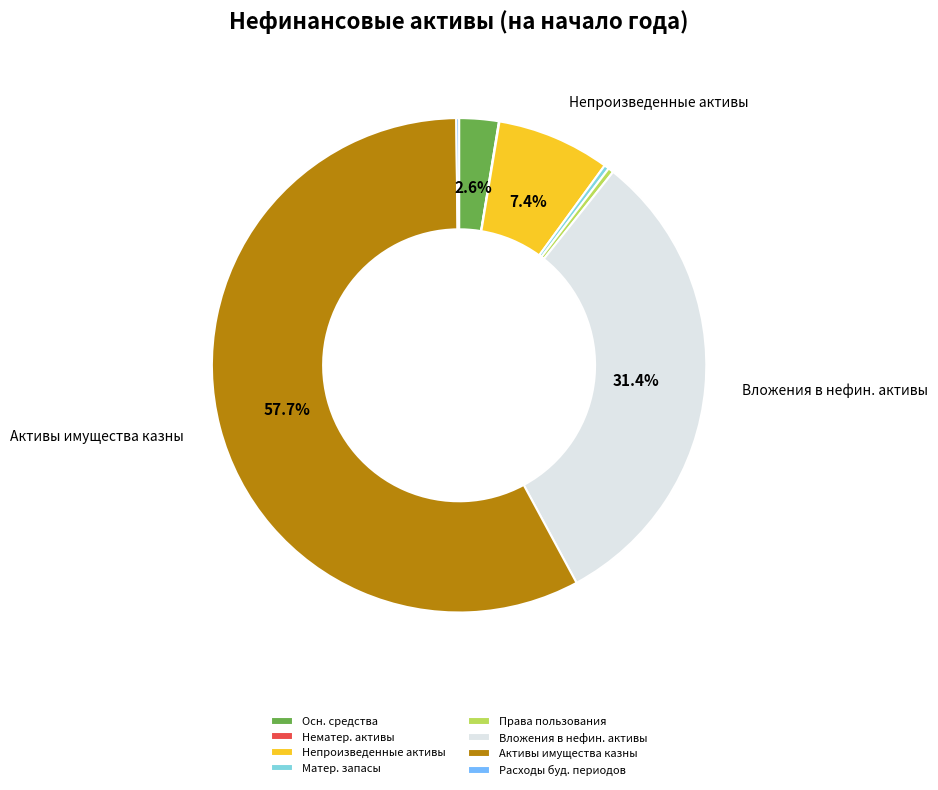

Is there a majority slice in this chart?

Yes